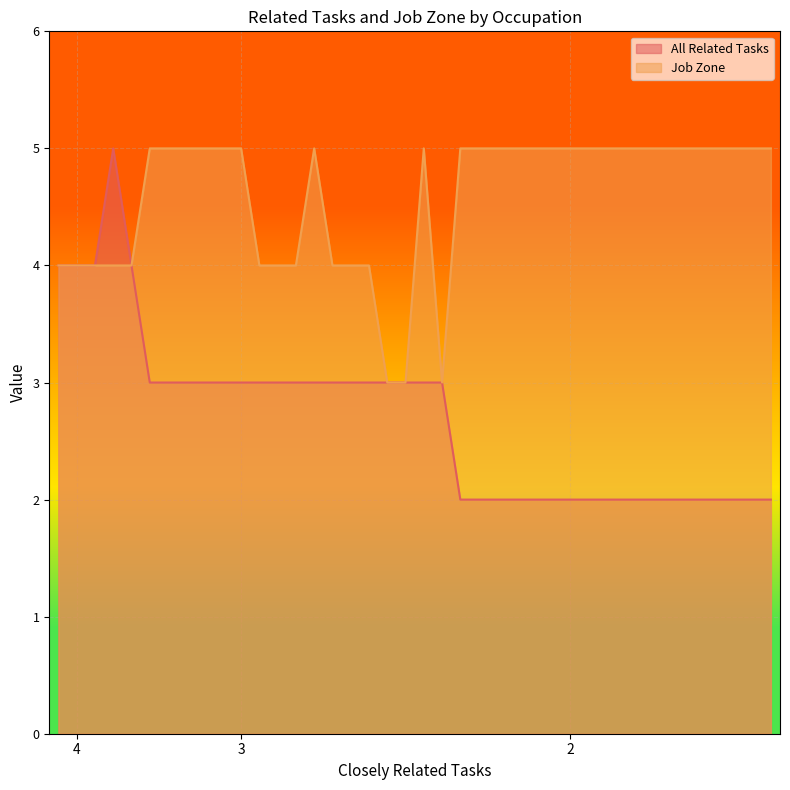

What is the sum of all All Related Tasks values?

108